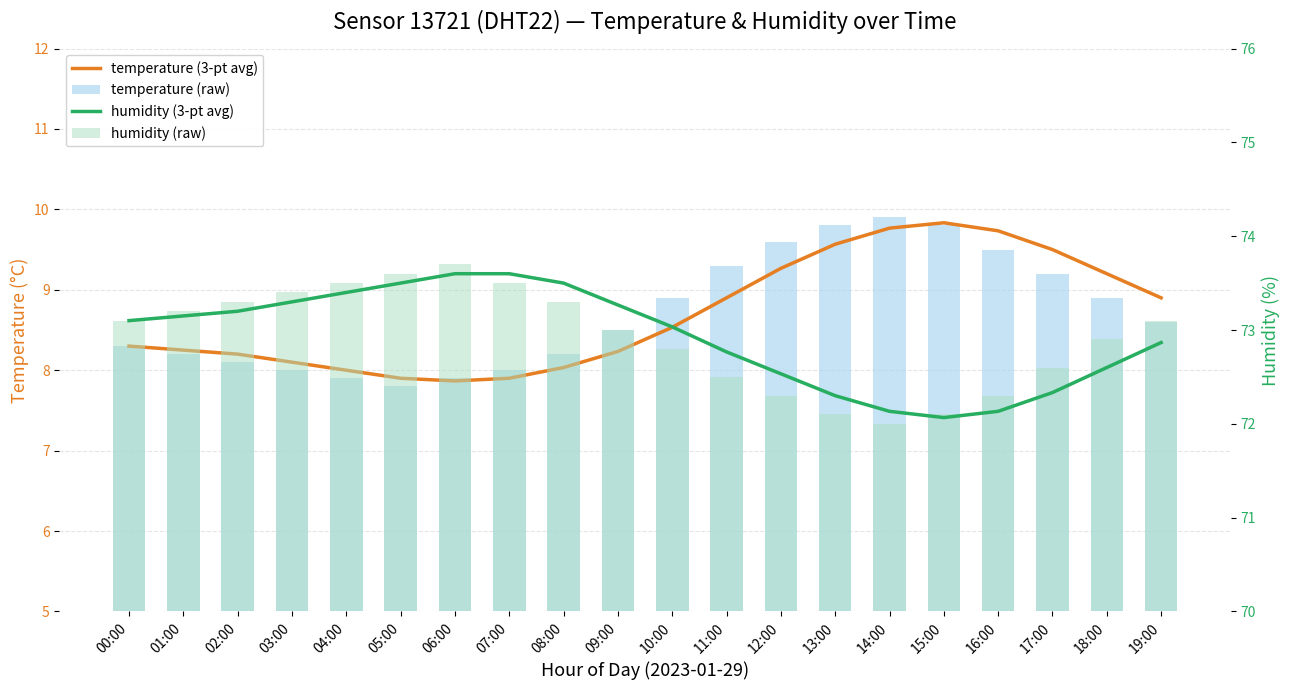

What is the difference between the maximum and minimum values in the temperature (raw) series?

2.1